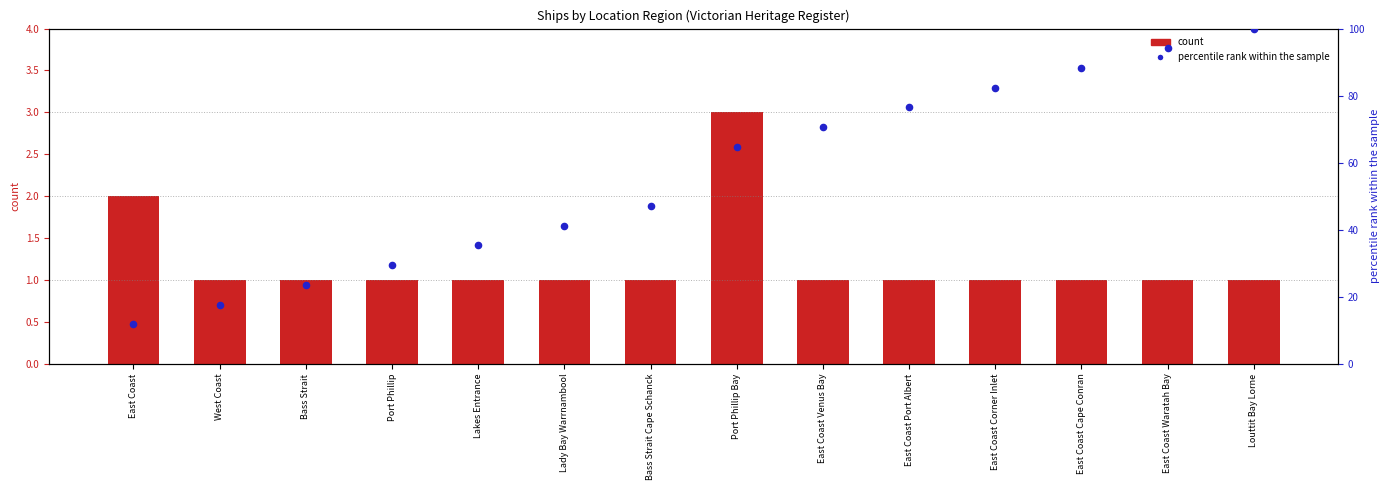

At which category is the sum across all series the highest?

Louttit Bay Lorne